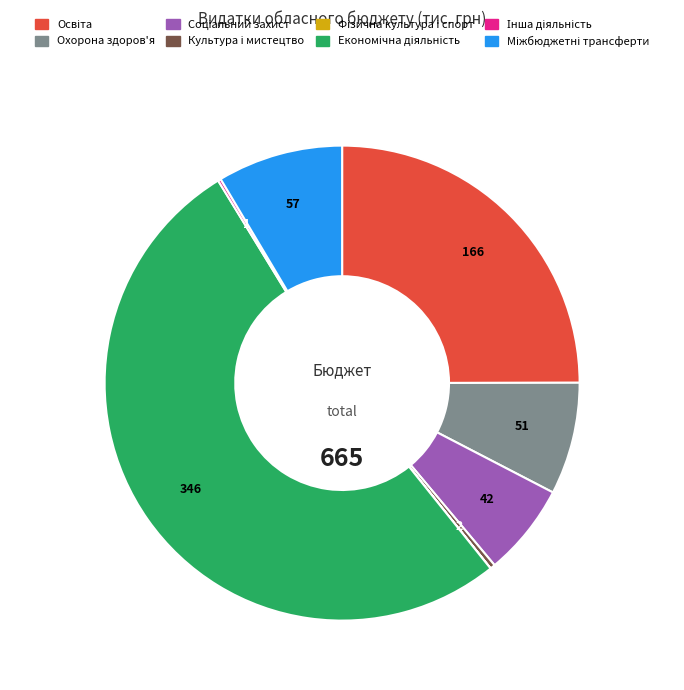

Which category has the biggest portion of the pie?

Економічна діяльність